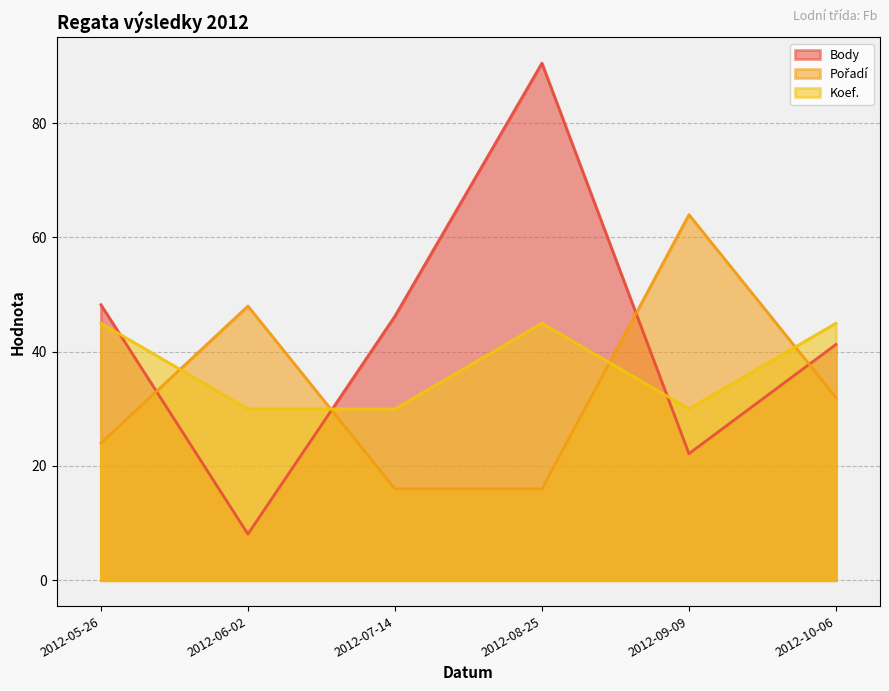

List the labels in order of Koef. value, largest first.

2012-05-26, 2012-08-25, 2012-10-06, 2012-06-02, 2012-07-14, 2012-09-09